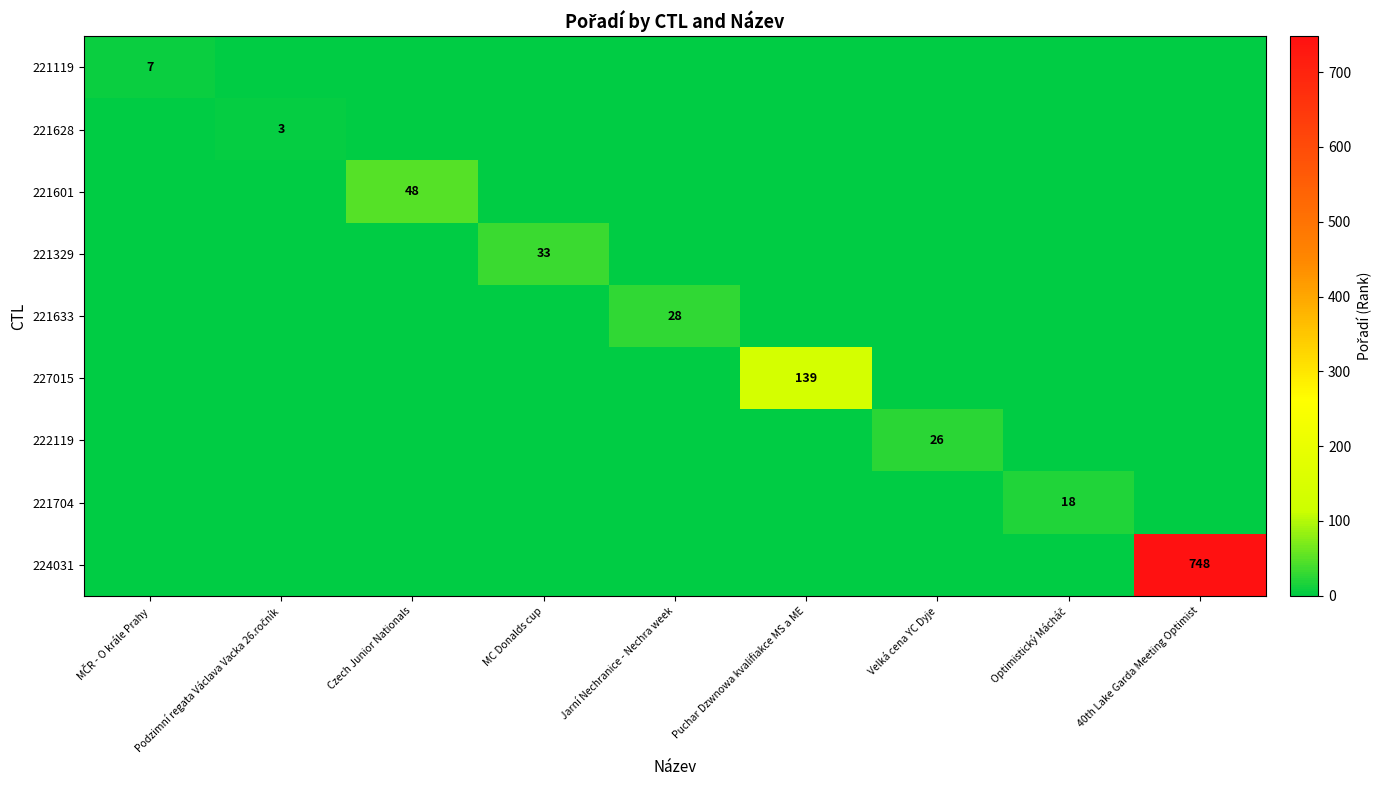

The value of 224031 at 40th Lake Garda Meeting Optimist is 748. True or false?

True